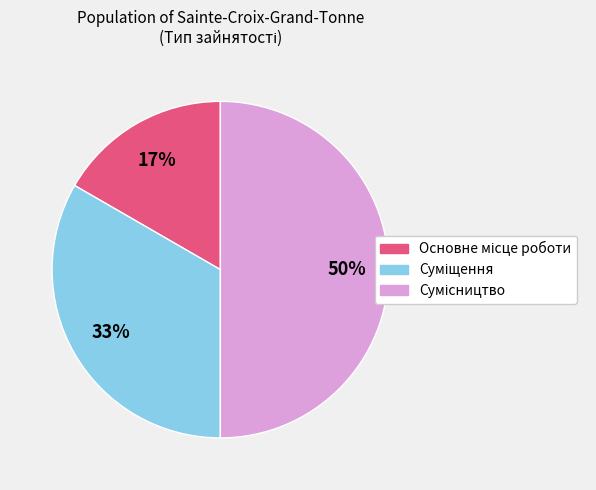

To the nearest percent, what is the difference between the largest and smallest slice percentages?

33%